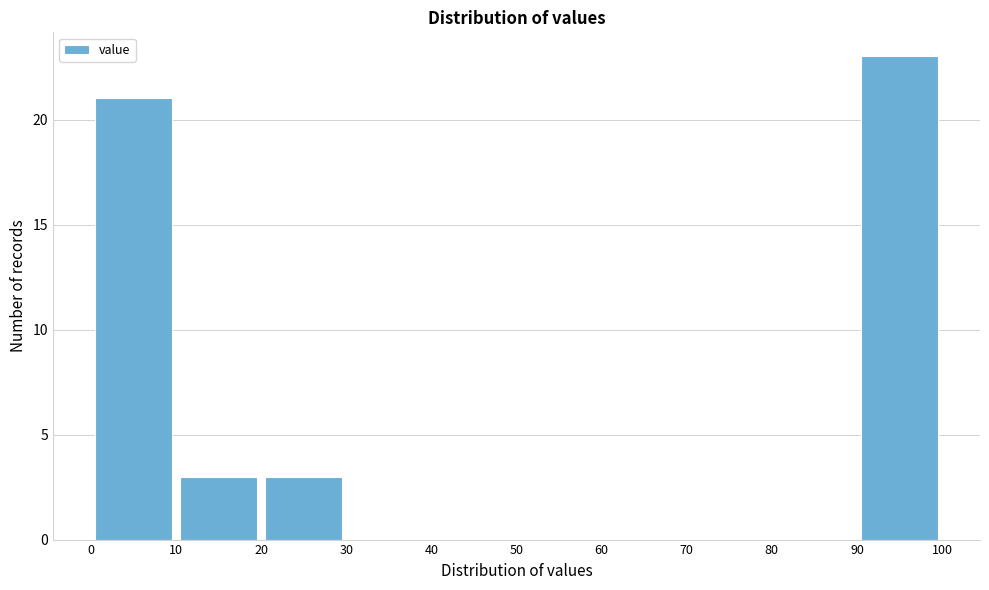

Reading left to right, transcribe this chart: for each bar, give the range it covers on the x-axis and its height. The values are not printed on the chart, so give them approximately, as read against the axis.

0 to 10: 21
10 to 20: 3
20 to 30: 3
30 to 40: 0
40 to 50: 0
50 to 60: 0
60 to 70: 0
70 to 80: 0
80 to 90: 0
90 to 100: 23